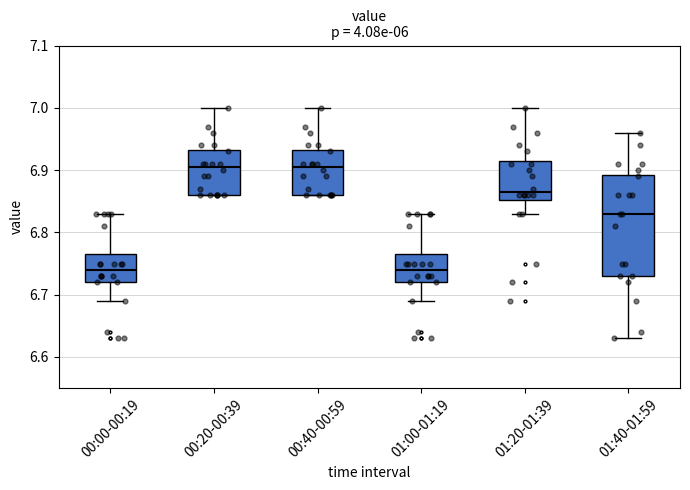

Reading left to right, read every box against the y-axis: the position of its median line, the range the box covers, and the ends of its whiskers. The values are not printed on the chart, so give them approximately, as read against the axis.

00:00-00:19: median 6.74, box 6.72 to 6.77, whiskers 6.69 to 6.83
00:20-00:39: median 6.91, box 6.86 to 6.93, whiskers 6.86 to 7.00
00:40-00:59: median 6.91, box 6.86 to 6.93, whiskers 6.86 to 7.00
01:00-01:19: median 6.74, box 6.72 to 6.77, whiskers 6.69 to 6.83
01:20-01:39: median 6.87, box 6.85 to 6.92, whiskers 6.83 to 7.00
01:40-01:59: median 6.83, box 6.73 to 6.89, whiskers 6.63 to 6.96